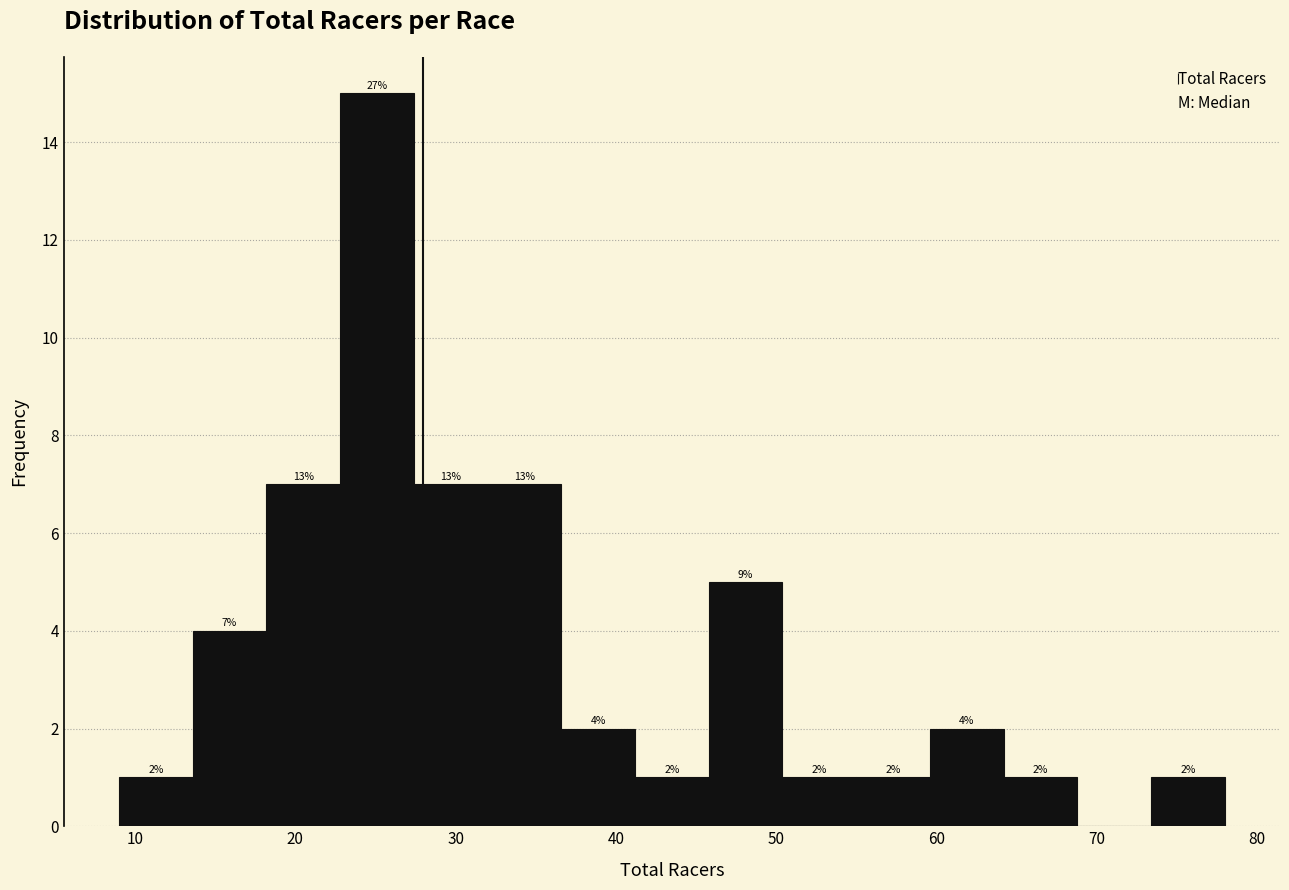

Over which range of the x-axis is the bar tallest?

22.8 to 27.4